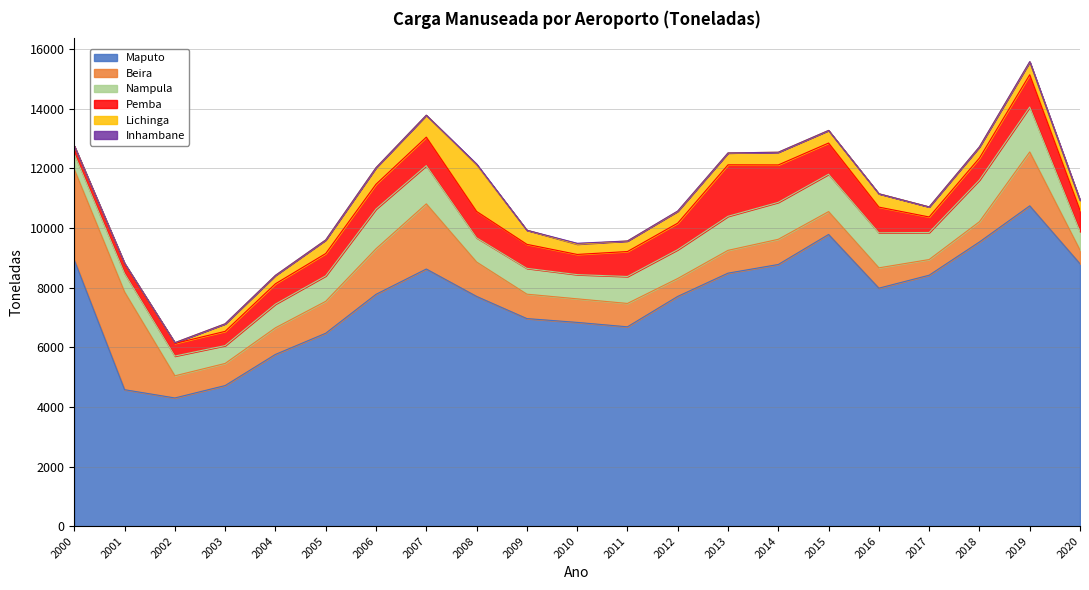

In Maputo, how many points are lower than both neighbors (excluding endpoints)?

3